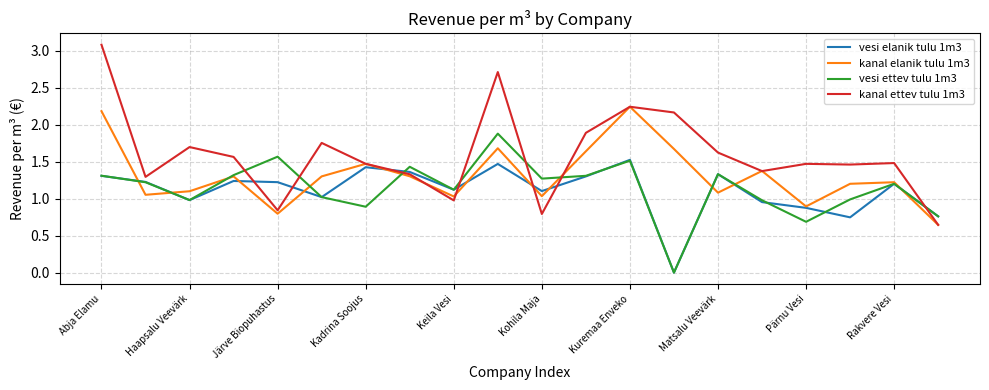

Which series has the largest total across all categories?

kanal ettev tulu 1m3